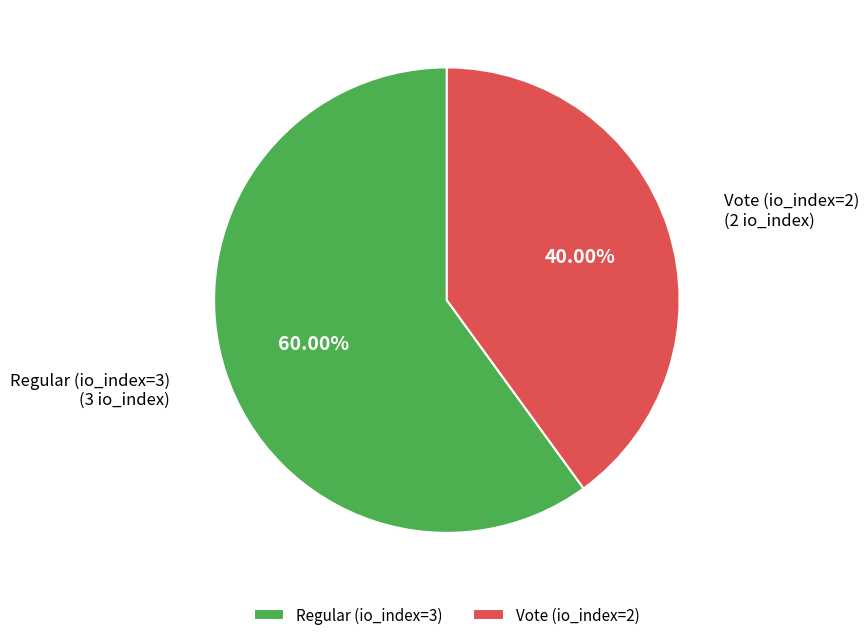

Combined, do Vote (io_index=2) and Regular (io_index=3) account for over 50%?

Yes